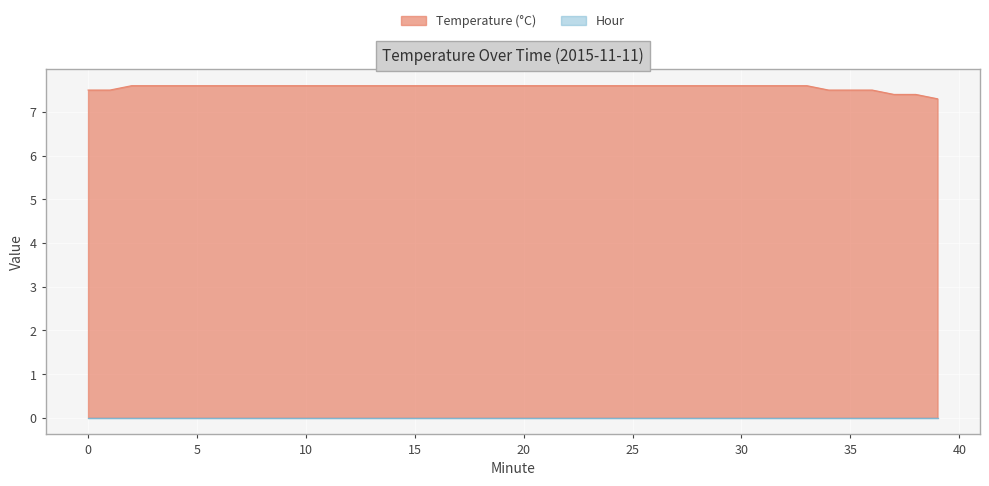

Reading left to right, transcribe all the data shown in this chart.

7.5	7.5	7.6	7.6	7.6	7.6	7.6	7.6	7.6	7.6	7.6	7.6	7.6	7.6	7.6	7.6	7.6	7.6	7.6	7.6	7.6	7.6	7.6	7.6	7.6	7.6	7.6	7.6	7.6	7.6	7.6	7.6	7.6	7.6	7.5	7.5	7.5	7.4	7.4	7.3